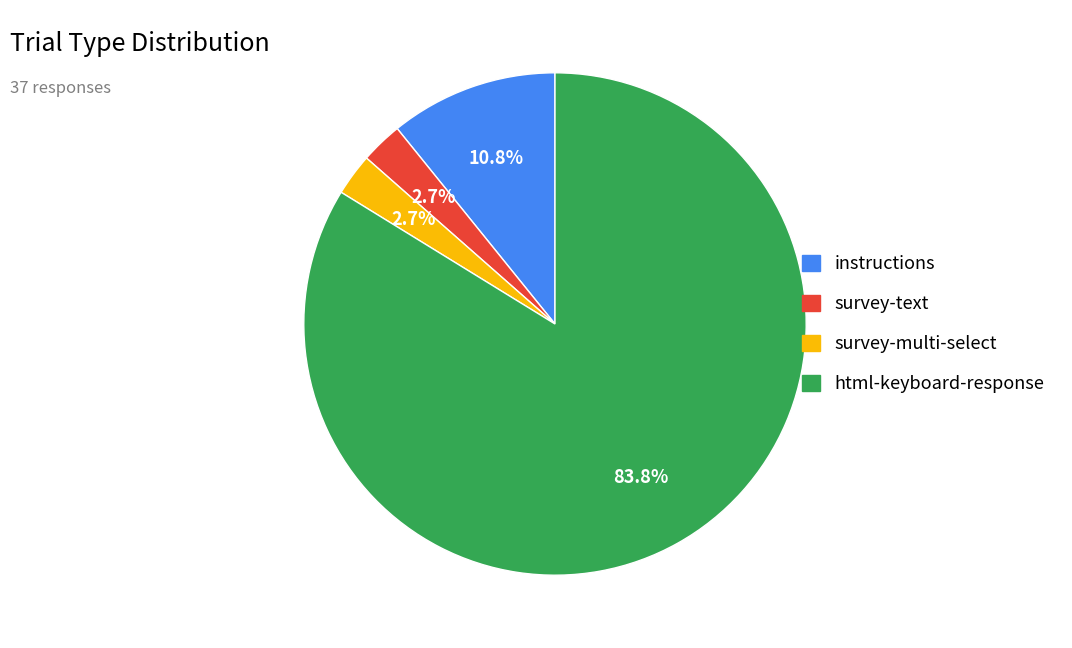

Which category has the biggest portion of the pie?

html-keyboard-response